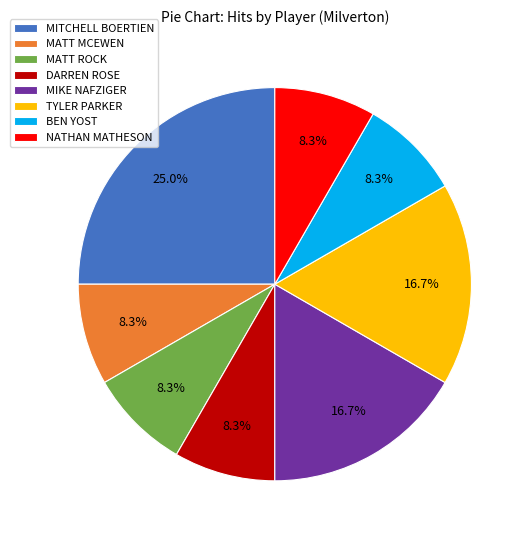

Count the number of slices in the pie.

8